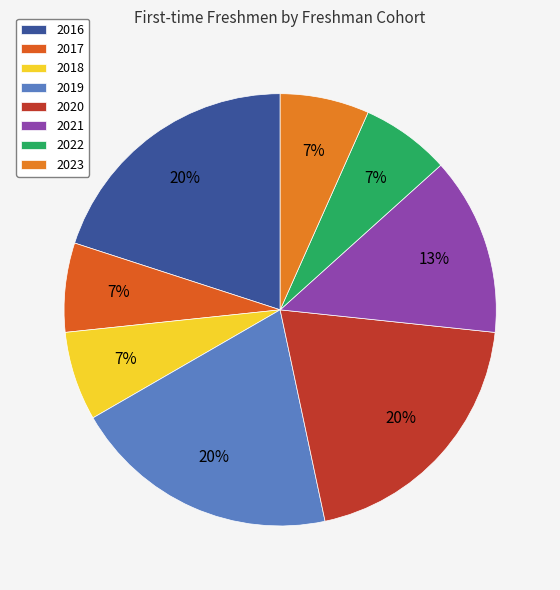

Which slice is the largest?

2016